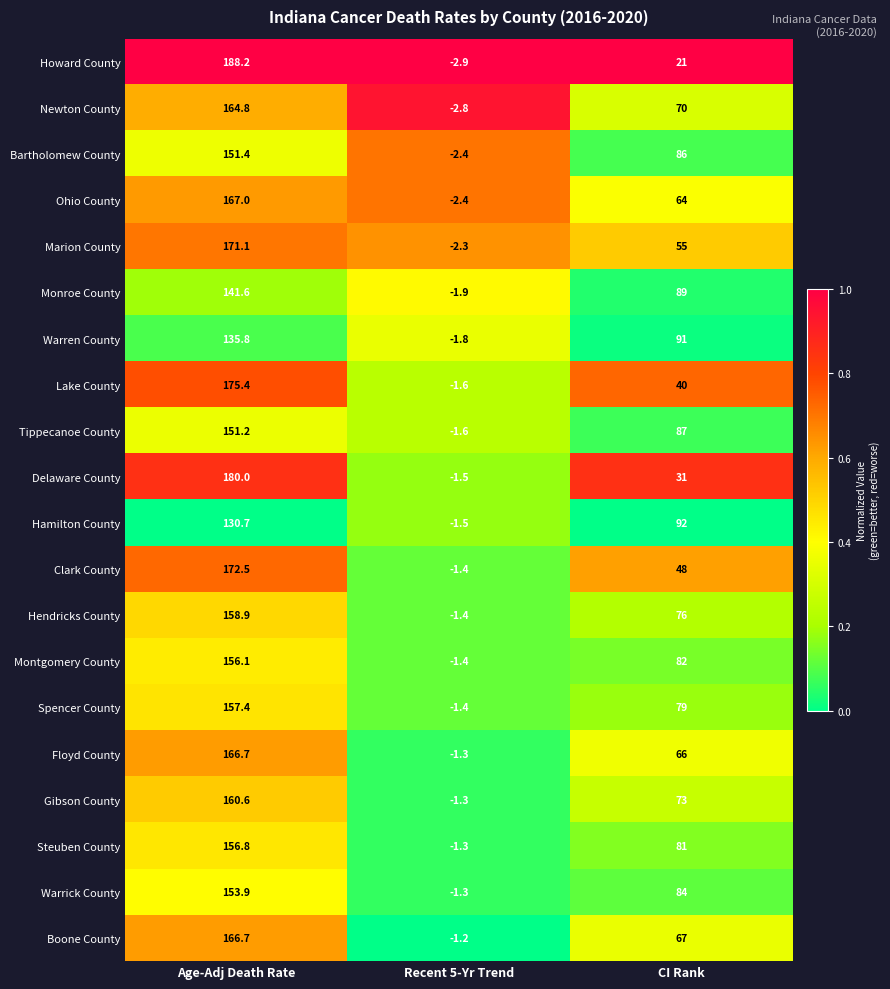

Which series has the widest spread of values?

Howard County